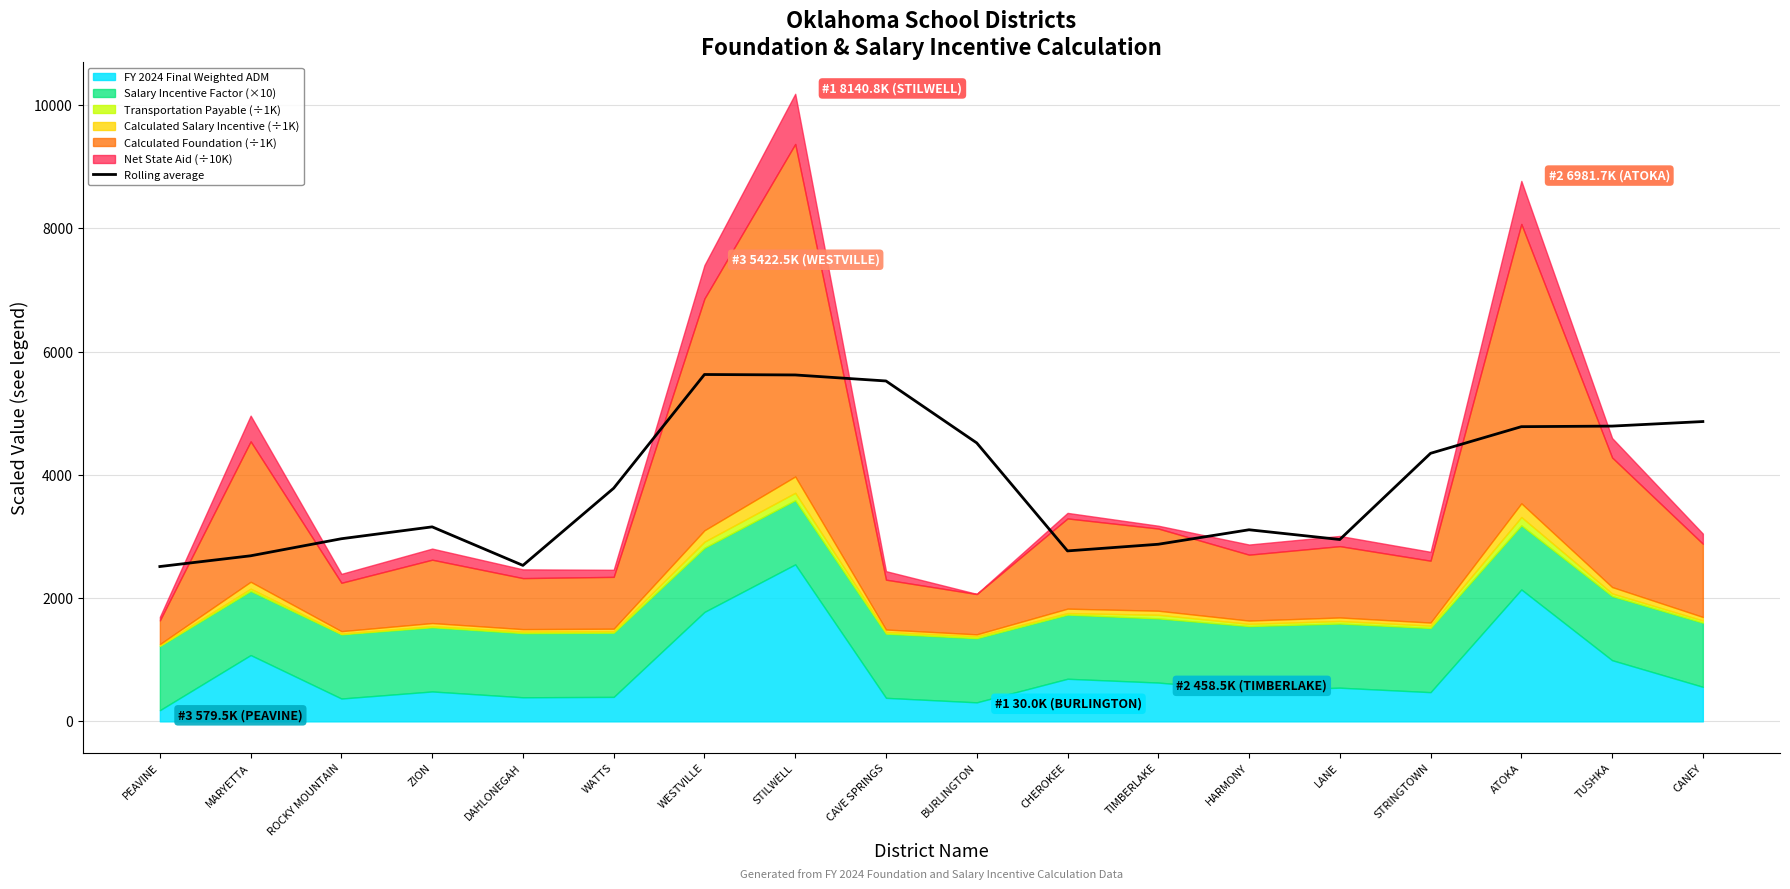

Where is the first local minimum?

DAHLONEGAH